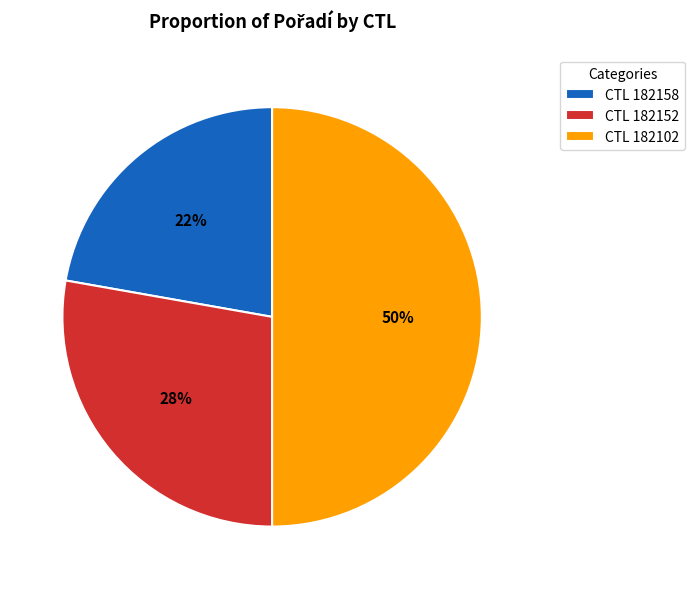

The CTL 182102 slice represents 62% of the pie. True or false?

False